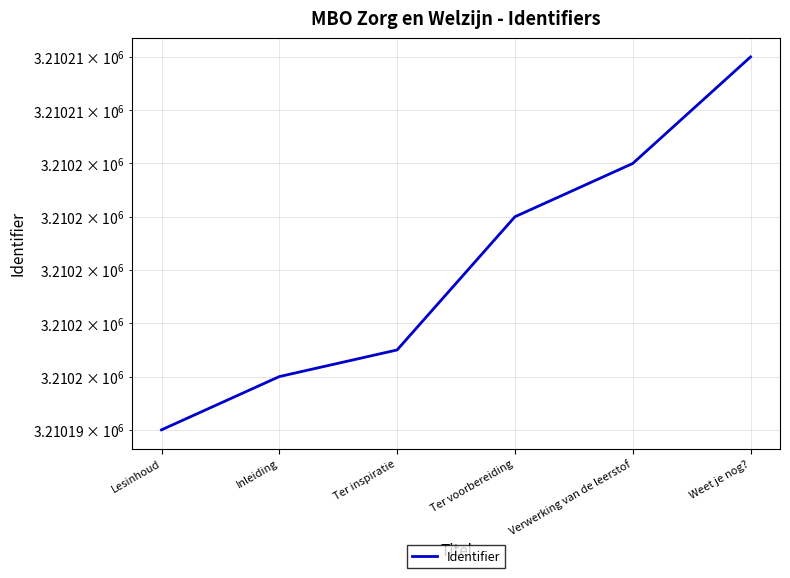

Which label corresponds to the smallest value in the chart?

Lesinhoud